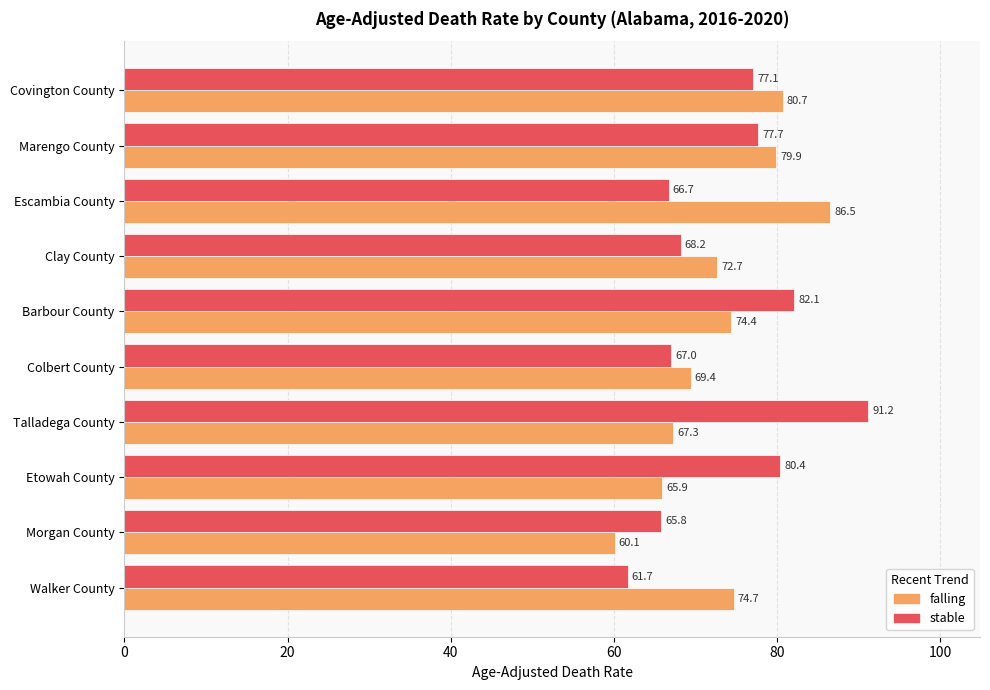

At which label is falling closest to 73?

Clay County